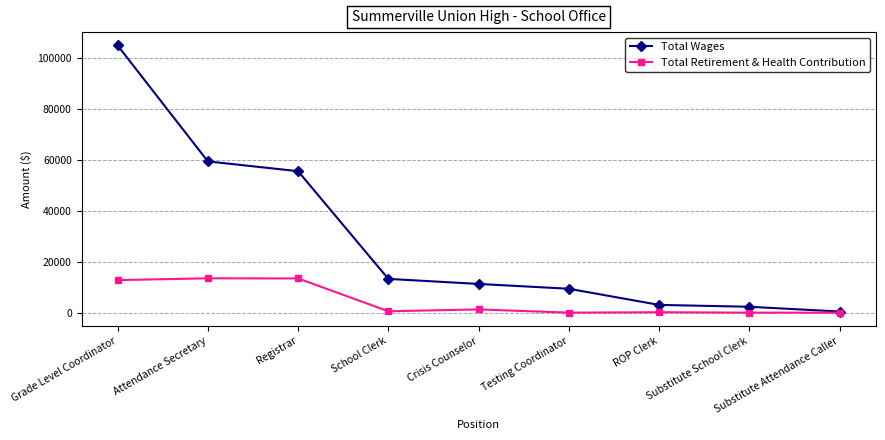

What is the greatest value displayed?

104754